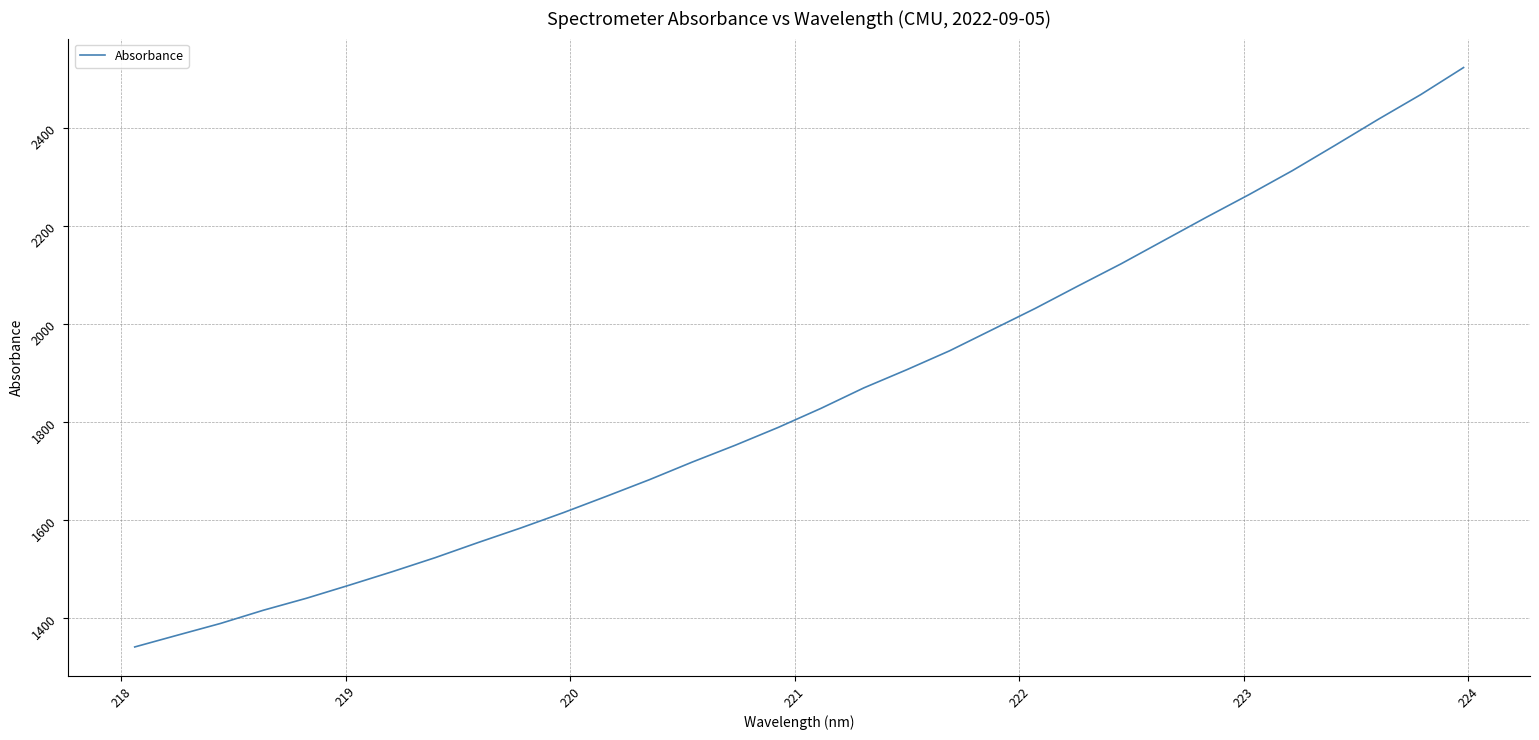

What is the difference between the maximum and minimum values?

1183.5